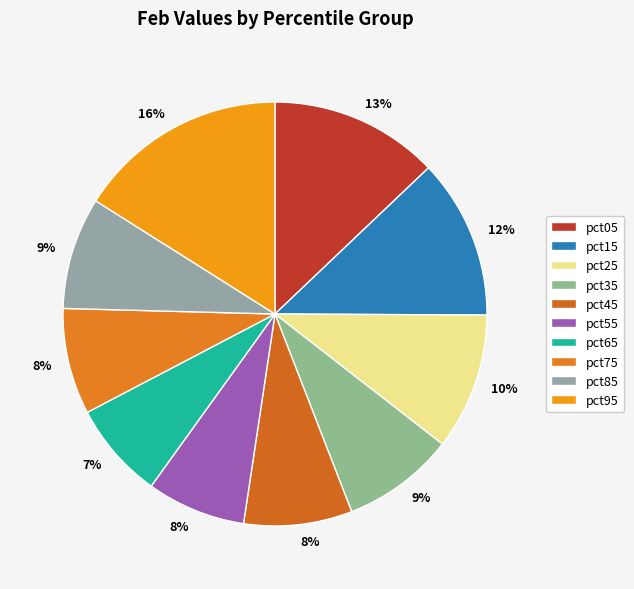

What is the largest slice in the pie chart?

pct95